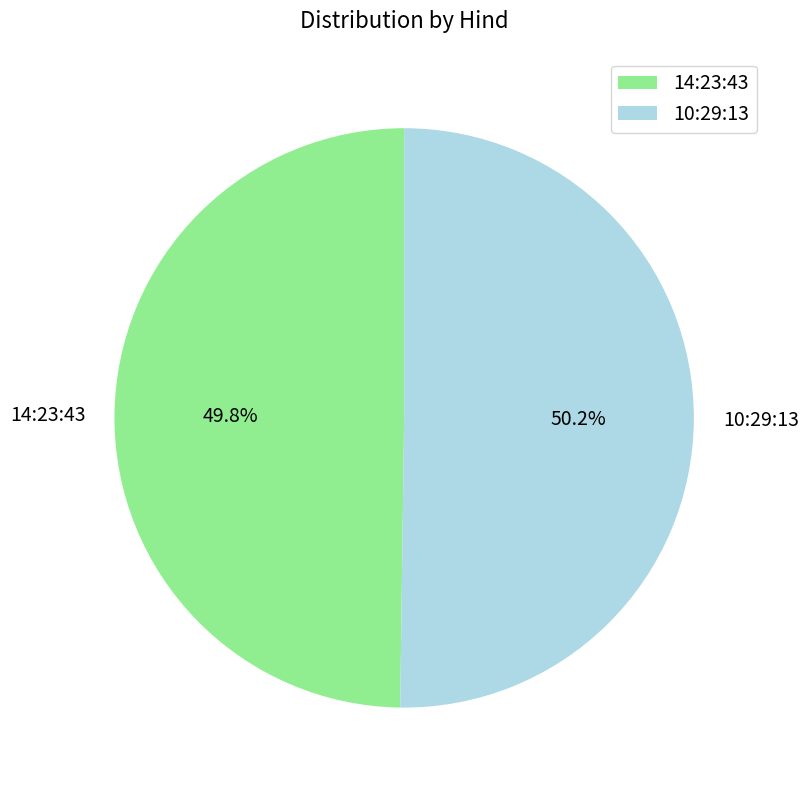

Is the sum of 10:29:13 and 14:23:43 greater than half?

Yes